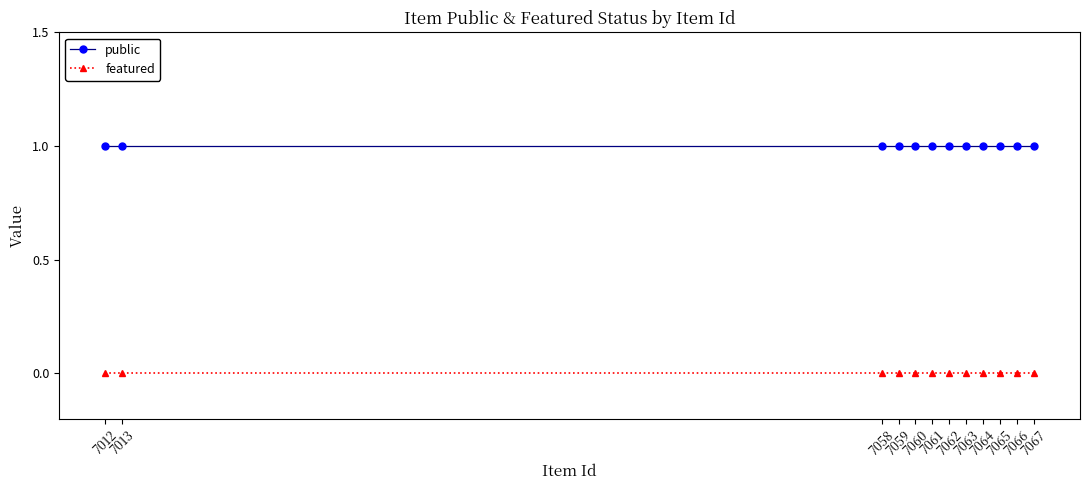

True or false: public and featured intersect in this chart.

False